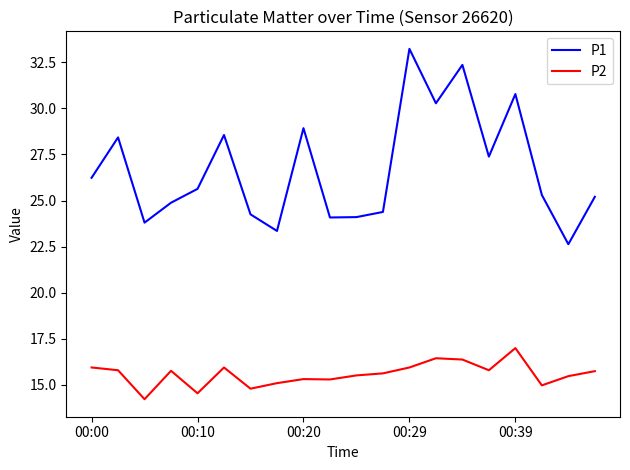

True or false: P2 and P1 intersect in this chart.

False